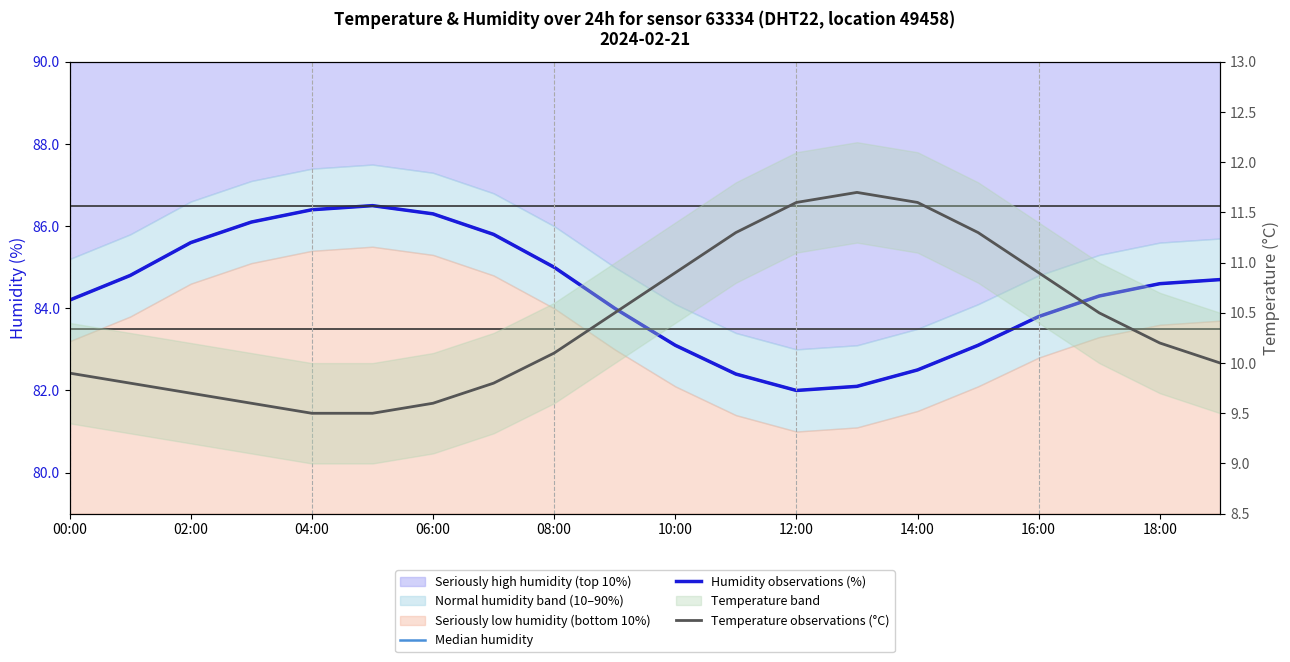

True or false: Humidity observations (%) and Temperature observations (°C) cross at least once.

False